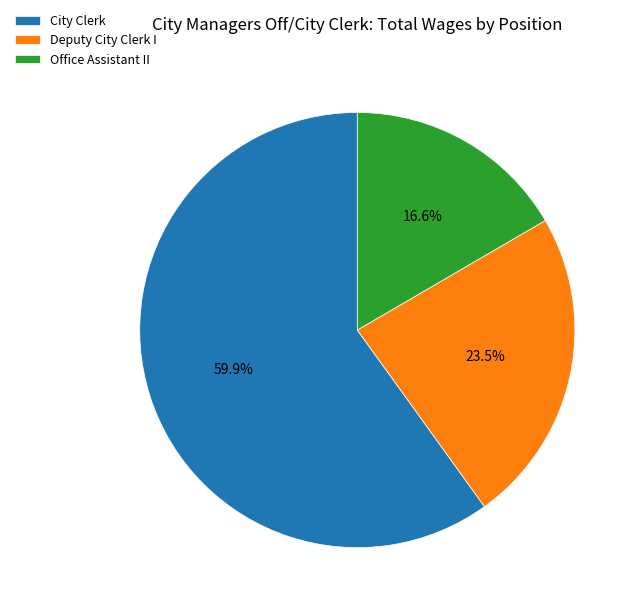

What portion of the pie excludes Office Assistant II?

83.4%